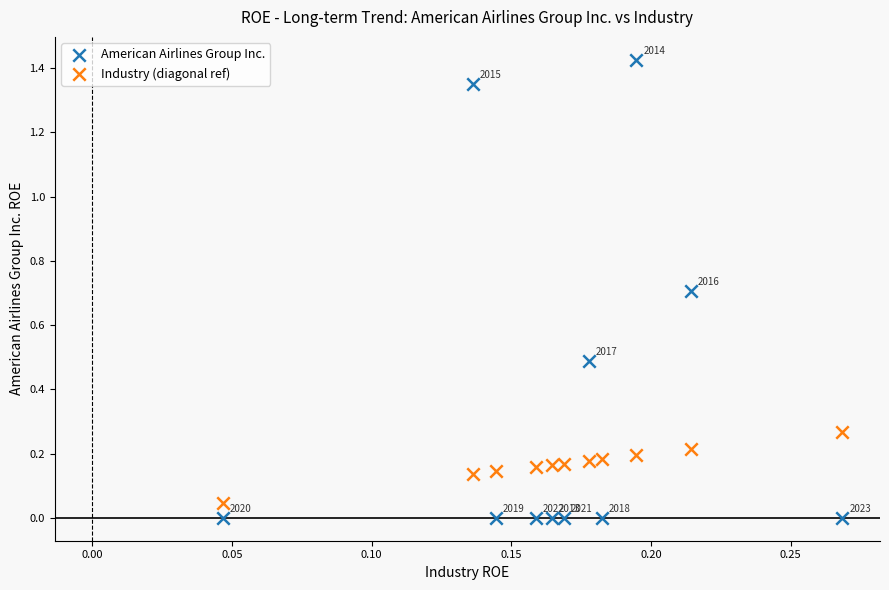

Which series has the largest Y range (max minus min)?

American Airlines Group Inc.